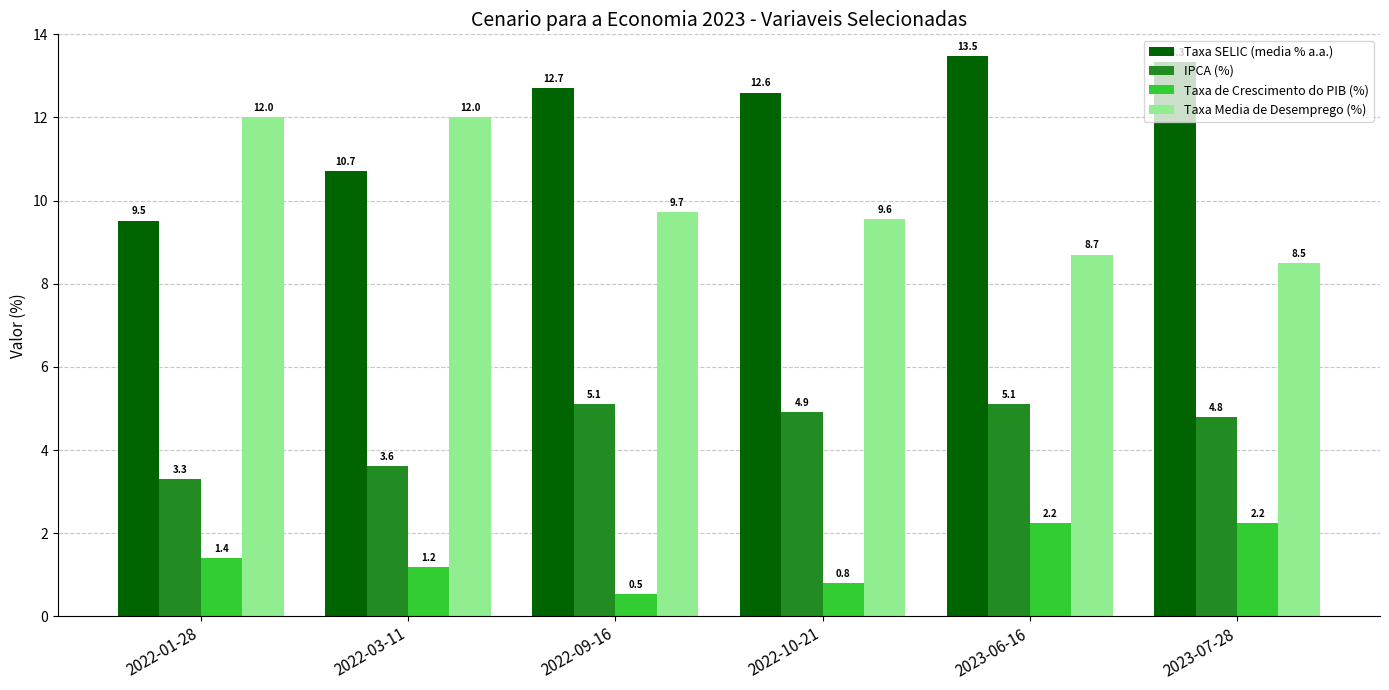

At which label does Taxa de Crescimento do PIB (%) reach its minimum?

2022-09-16